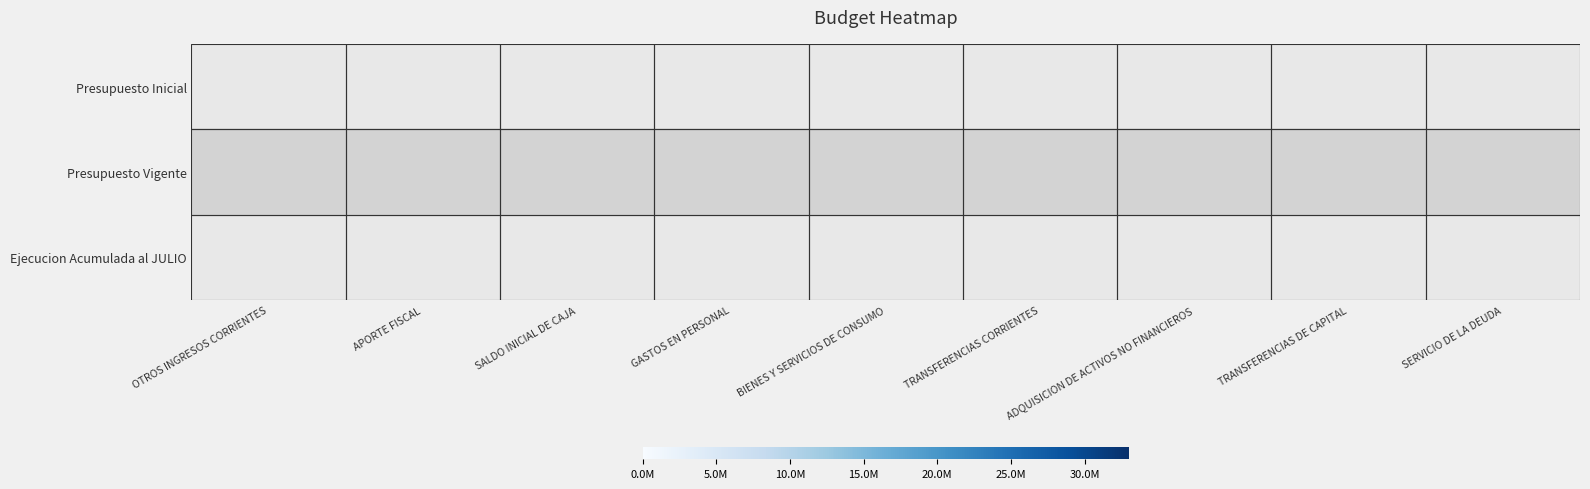

At which category is the sum across all series the highest?

APORTE FISCAL